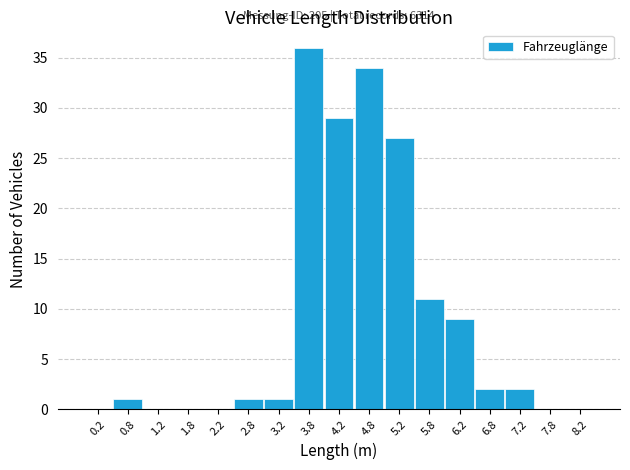

Over which range of the x-axis is the bar tallest?

3.5 to 4.0